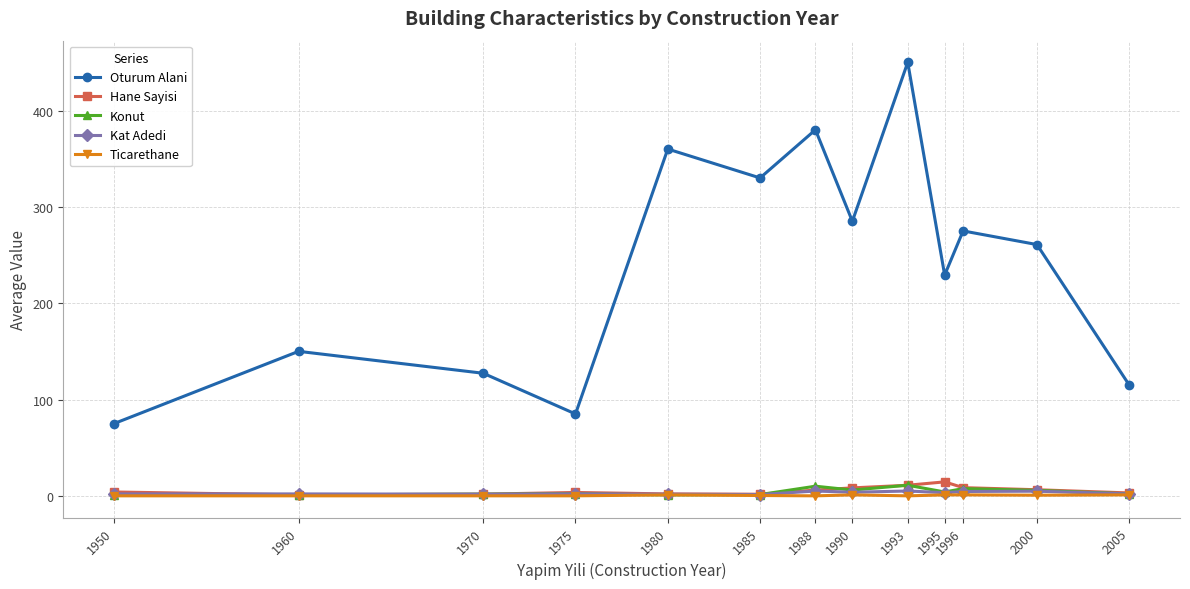

List the labels in order of Oturum Alani value, smallest first.

1950, 1975, 2005, 1970, 1960, 1995, 2000, 1996, 1990, 1985, 1980, 1988, 1993